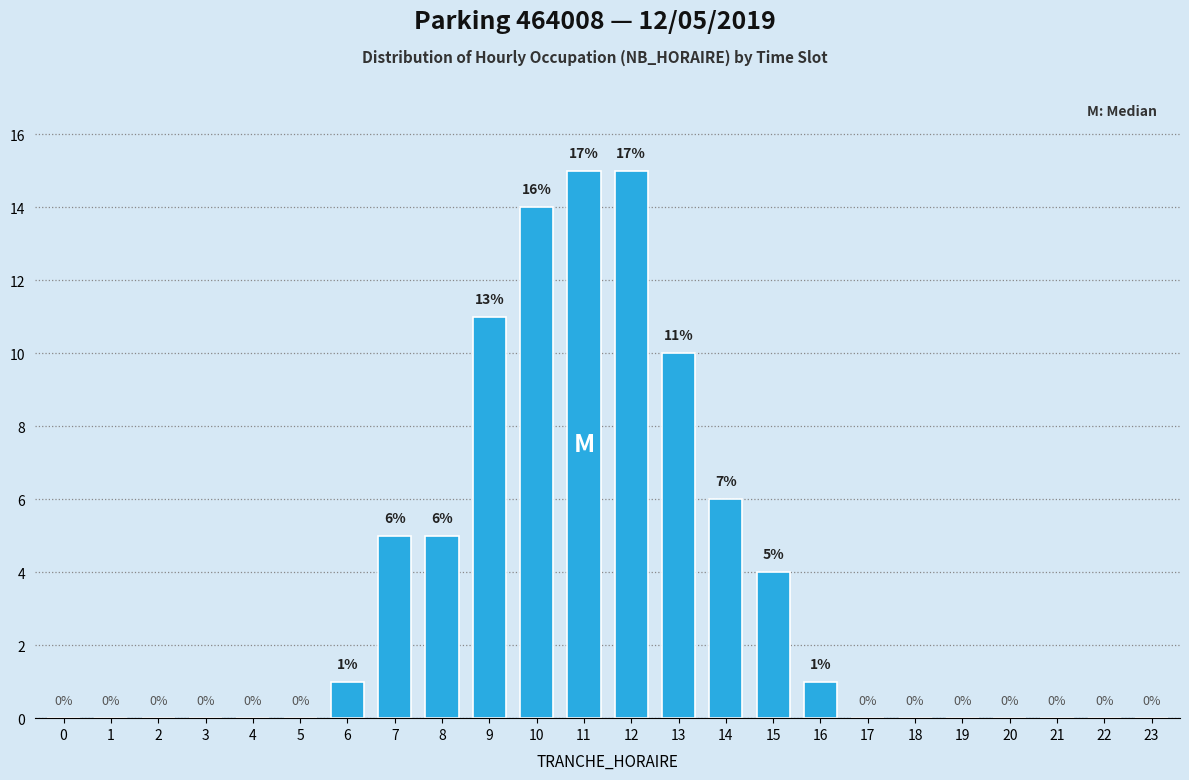

Reading right to left, what are all the values shown in this chart?

23=0	22=0	21=0	20=0	19=0	18=0	17=0	16=1	15=4	14=6	13=10	12=15	11=15	10=14	9=11	8=5	7=5	6=1	5=0	4=0	3=0	2=0	1=0	0=0